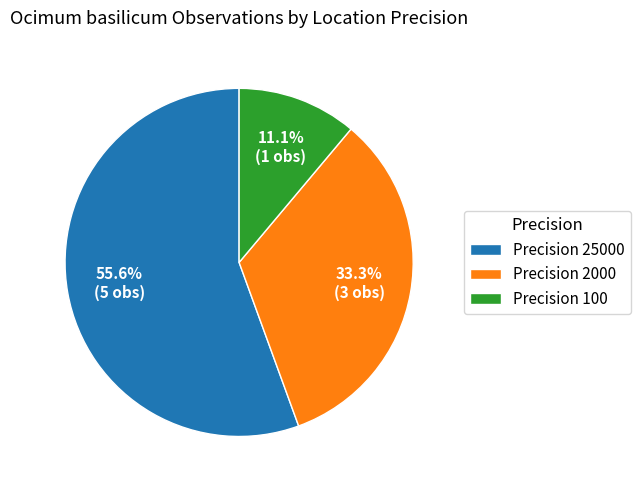

Which slice is the largest?

Precision 25000